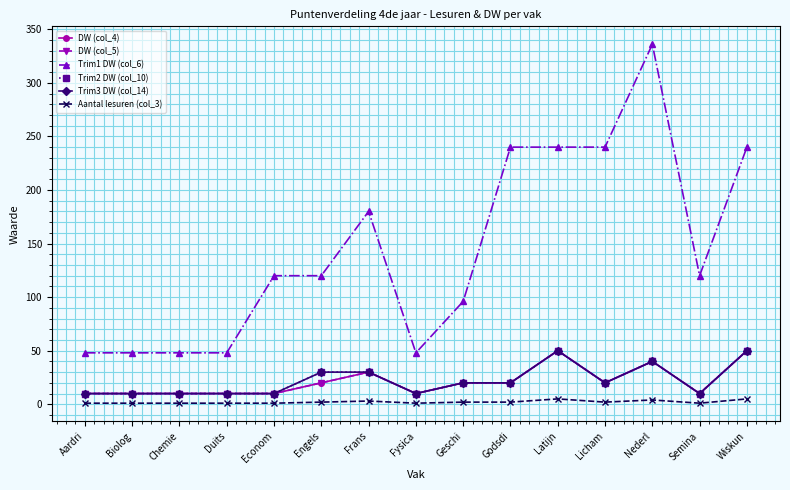

What is the label of the 9th point from the left?

Geschi